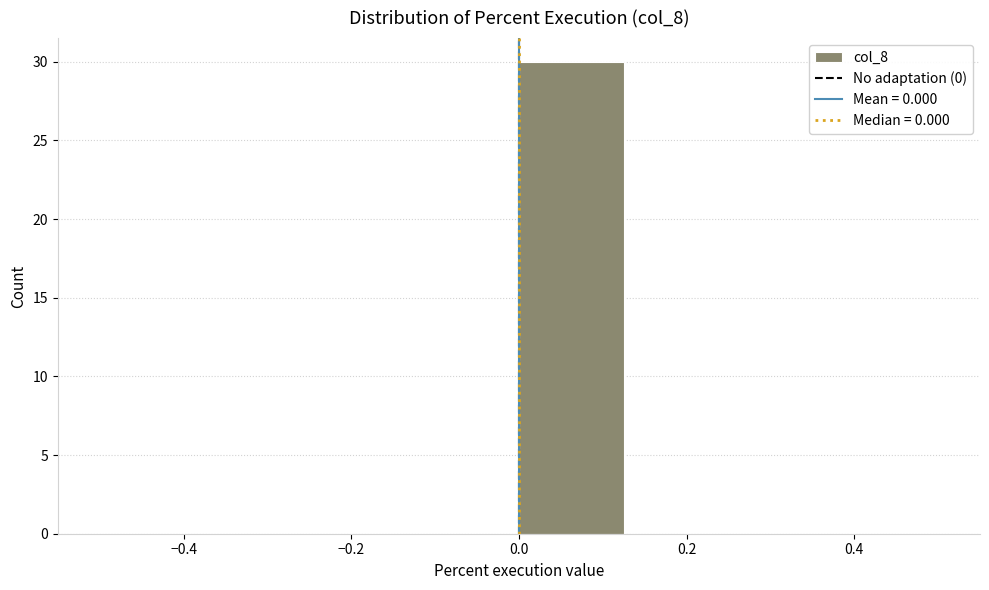

Reading left to right, list every bar in this chart as the range it spans on the x-axis followed by its height. Neither the bar edges nor the heights are printed on the chart, so give them approximately, as read against the axes.

-0.500 to -0.375: 0
-0.375 to -0.250: 0
-0.250 to -0.125: 0
-0.125 to 0.000: 0
0.000 to 0.125: 30
0.125 to 0.250: 0
0.250 to 0.375: 0
0.375 to 0.500: 0